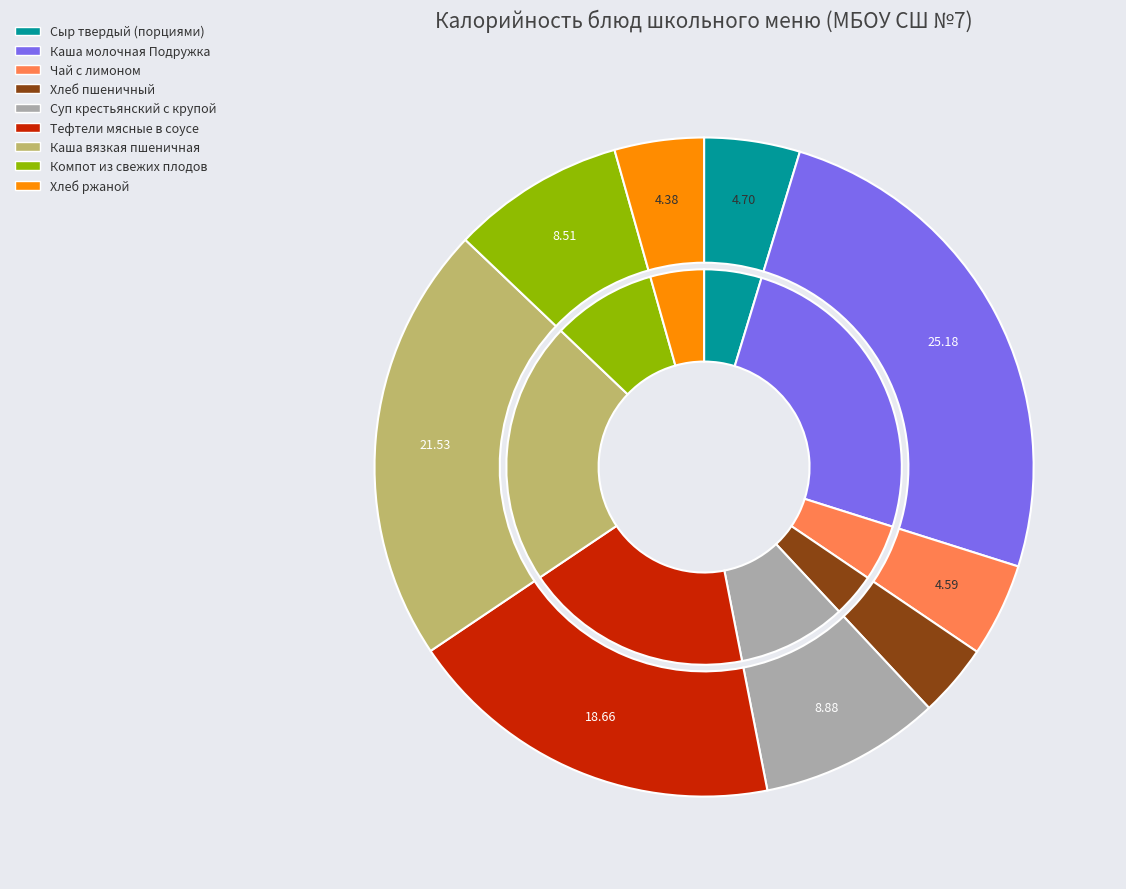

How many slices are in this pie chart?

9